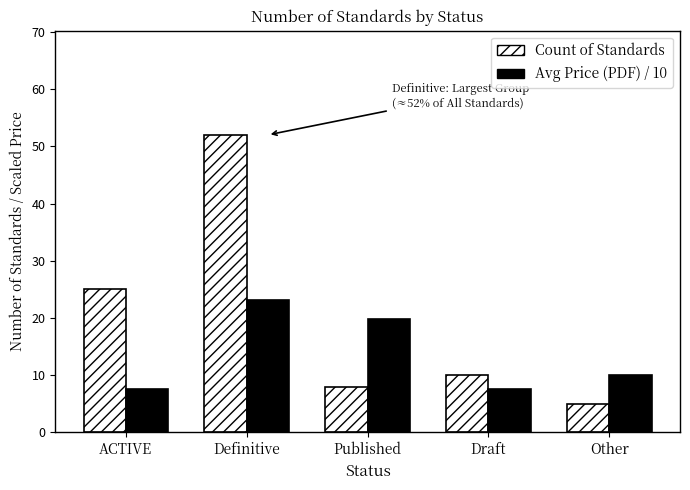

Count the number of categories in the chart.

5